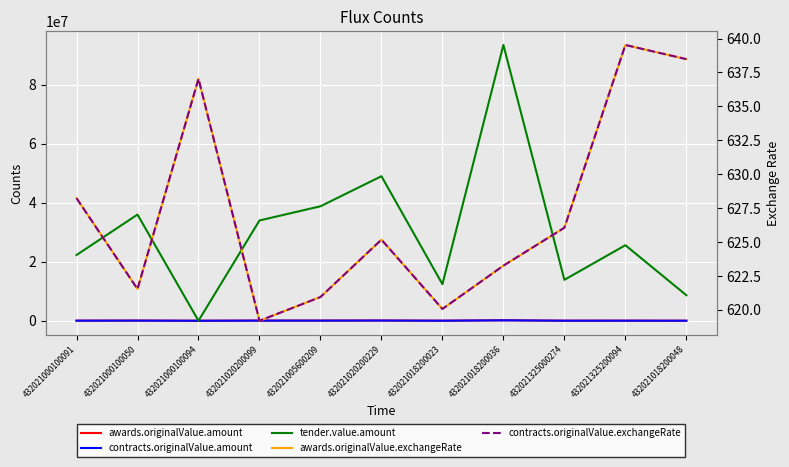

What is the greatest value displayed?

93487974.8